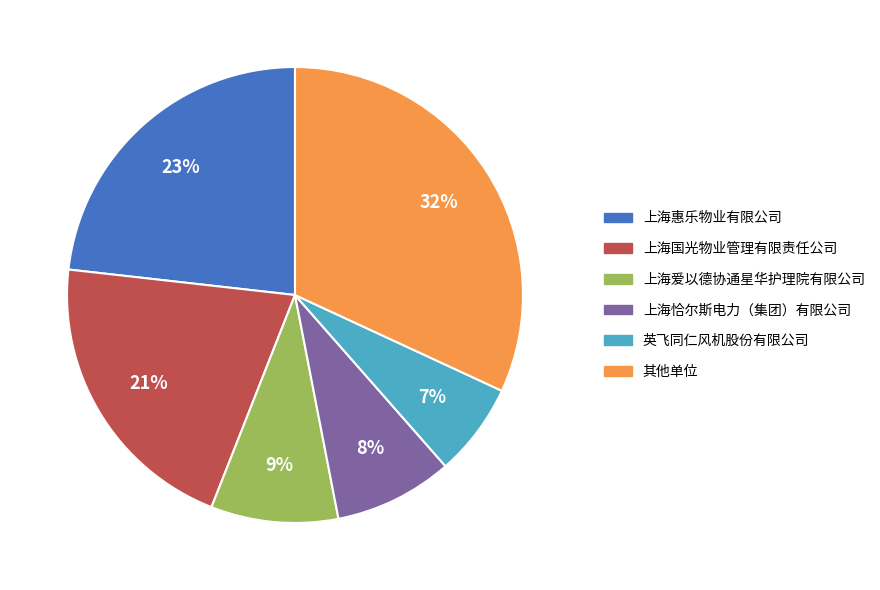

To the nearest percent, what is the difference between the largest and smallest slice percentages?

25%